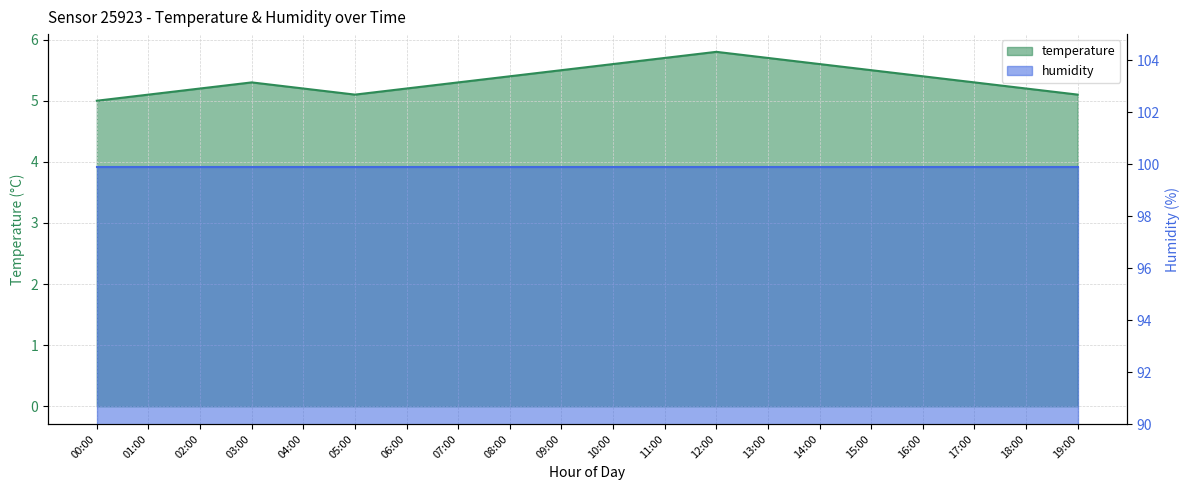

List the labels in order of value, largest first.

12:00, 11:00, 13:00, 10:00, 14:00, 09:00, 15:00, 08:00, 16:00, 03:00, 07:00, 17:00, 02:00, 04:00, 06:00, 18:00, 01:00, 05:00, 19:00, 00:00